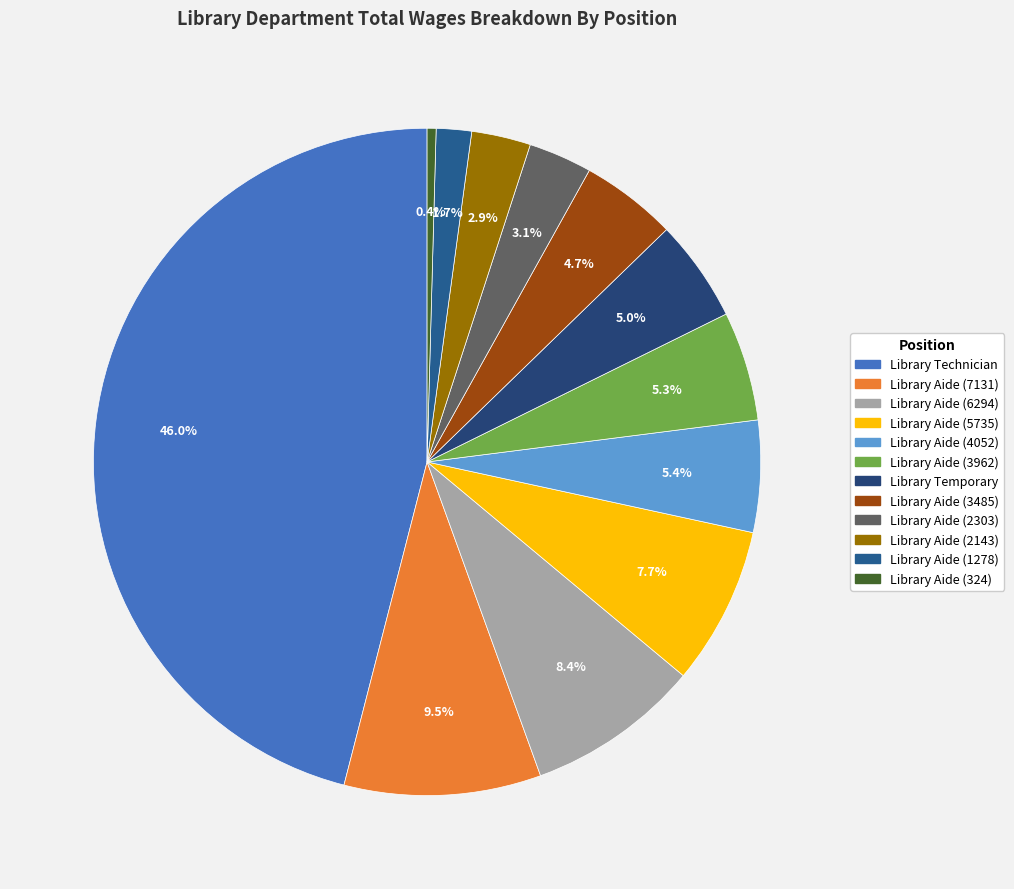

How many segments does this pie chart have?

12